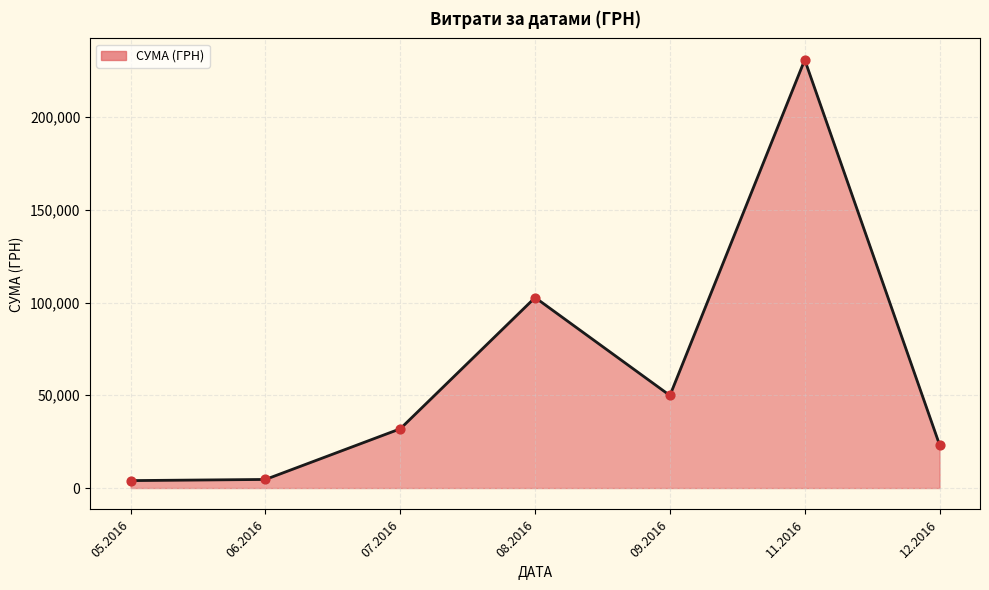

What is the change in value from 07.2016 to 09.2016?

+17952.8